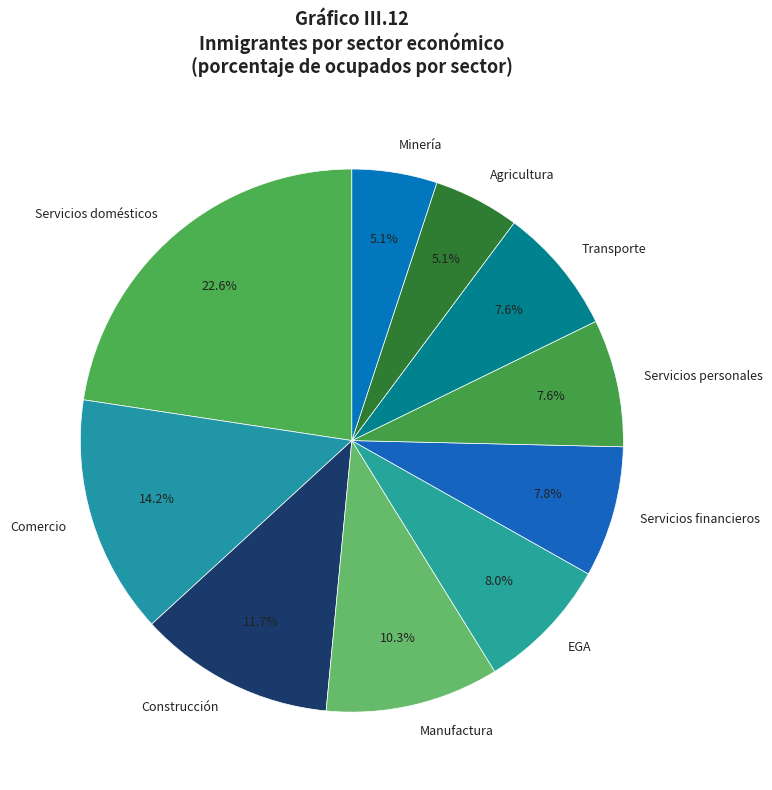

Does any single category account for the majority?

No